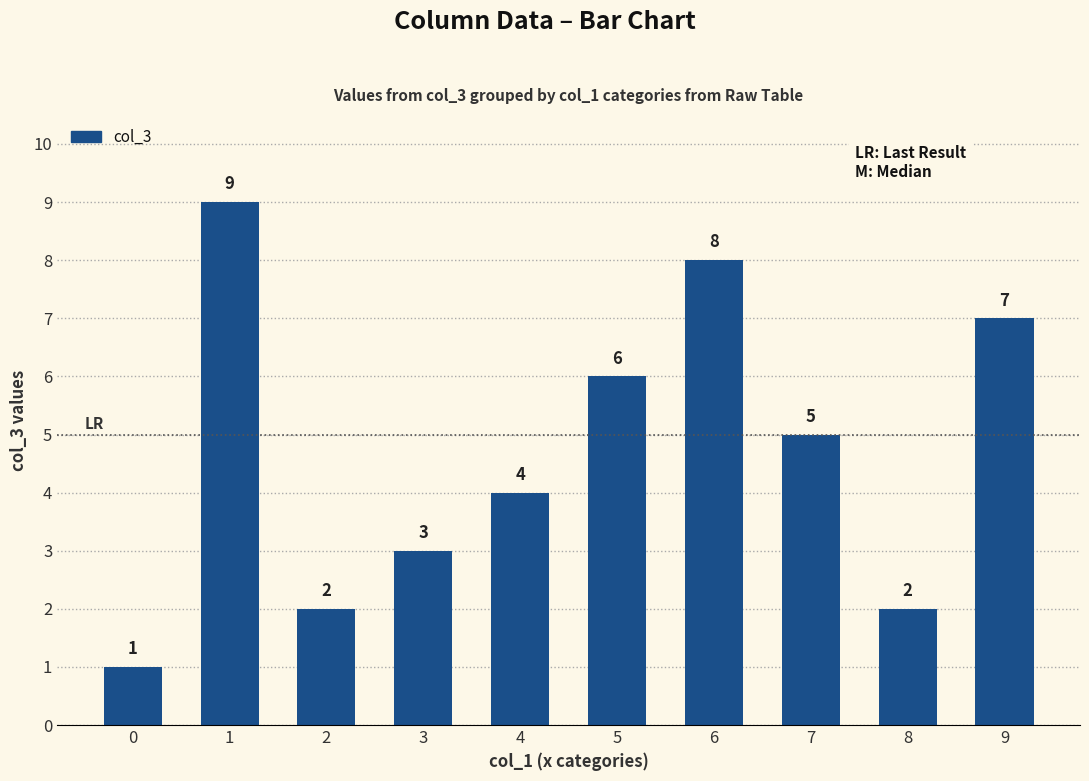

Reading left to right, what are all the values shown in this chart?

0=1	1=9	2=2	3=3	4=4	5=6	6=8	7=5	8=2	9=7